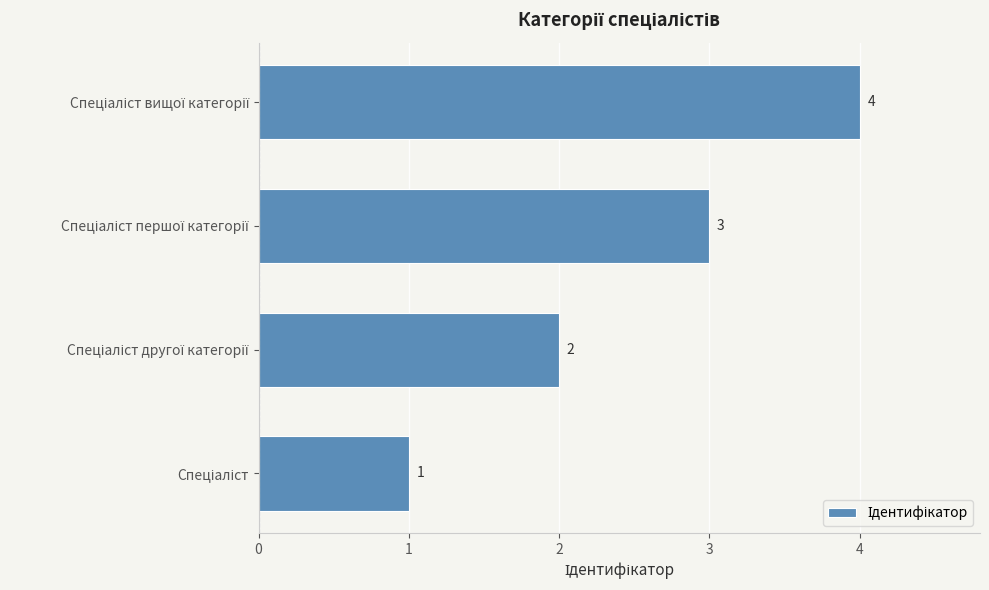

What is the difference between the maximum and minimum values?

3